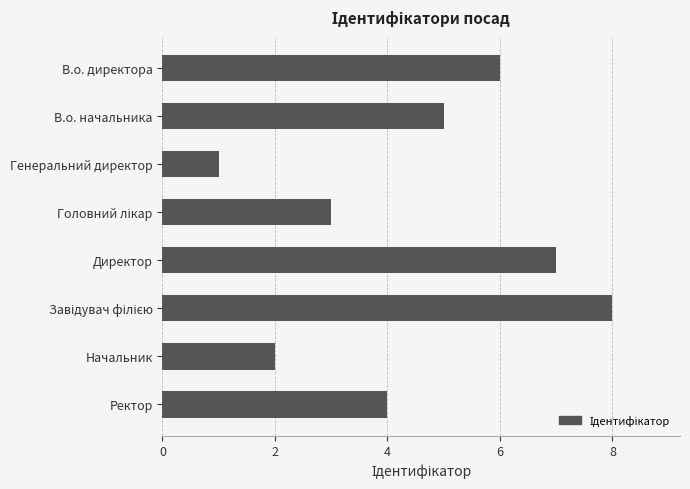

What is the difference between the maximum and minimum values?

7